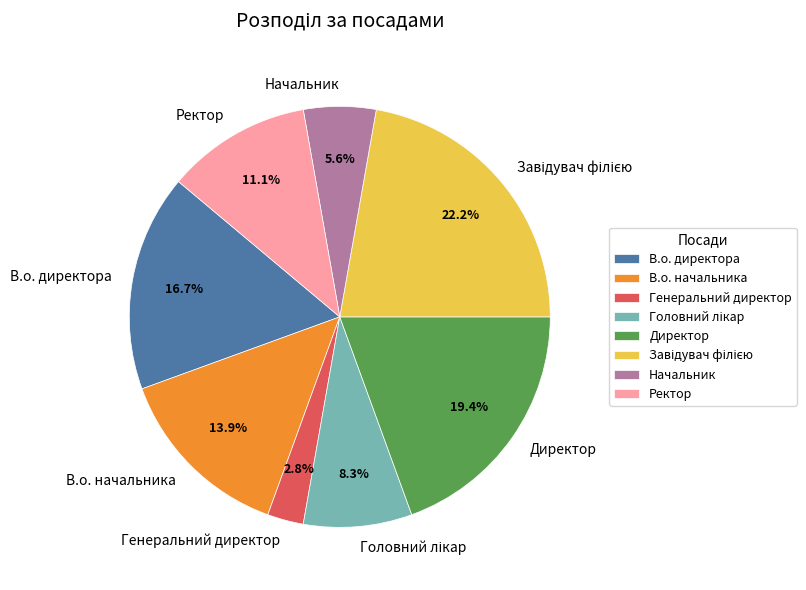

True or false: В.о. начальника accounts for 14% of the total.

True